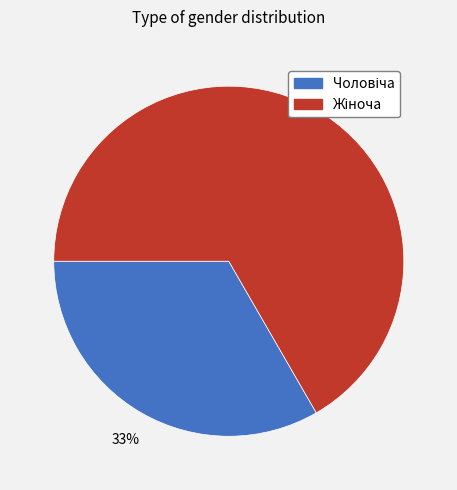

How many slices are in this pie chart?

2